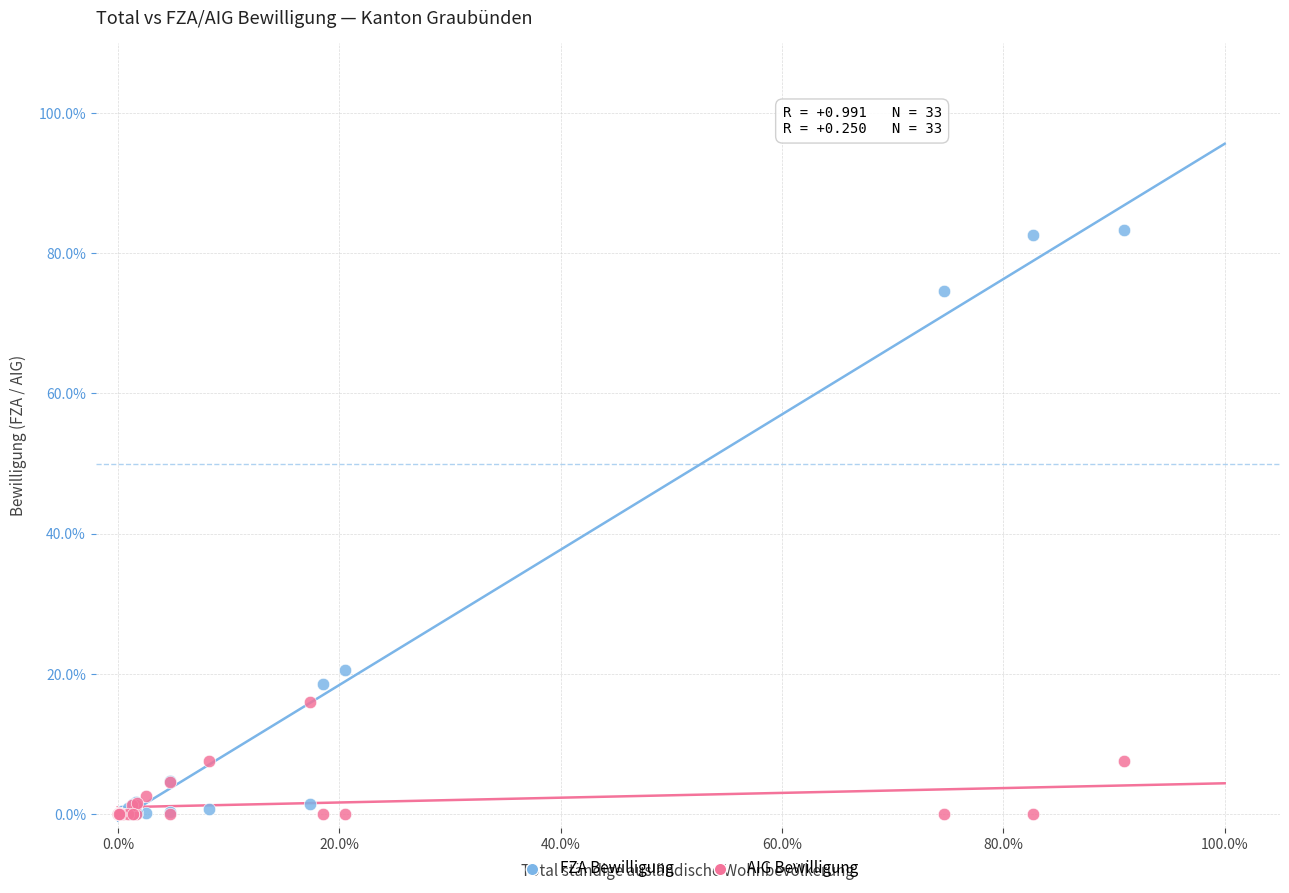

What are all the series names shown in the legend?

FZA Bewilligung, AIG Bewilligung